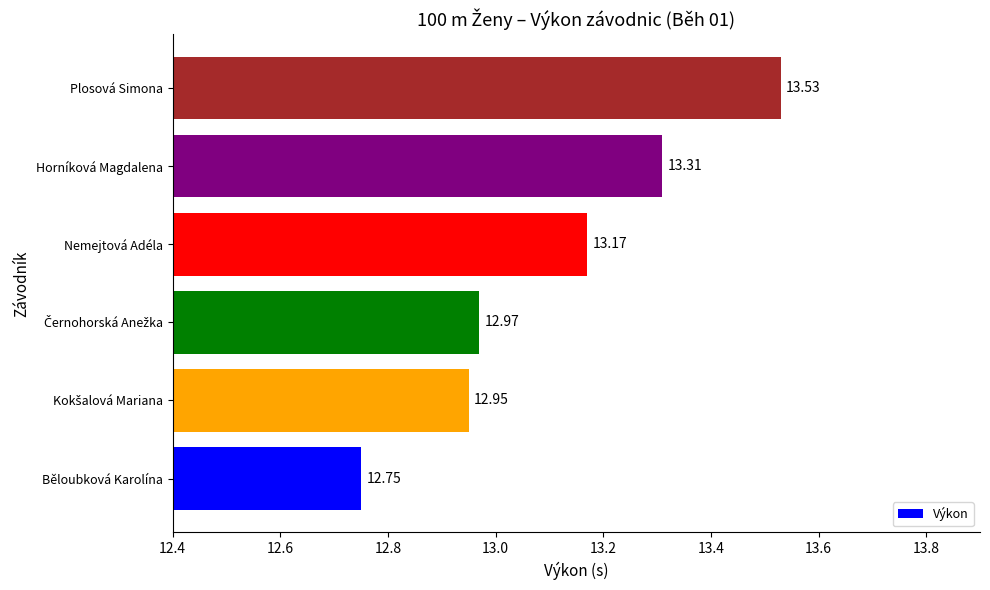

What is the maximum value shown in the chart?

13.5